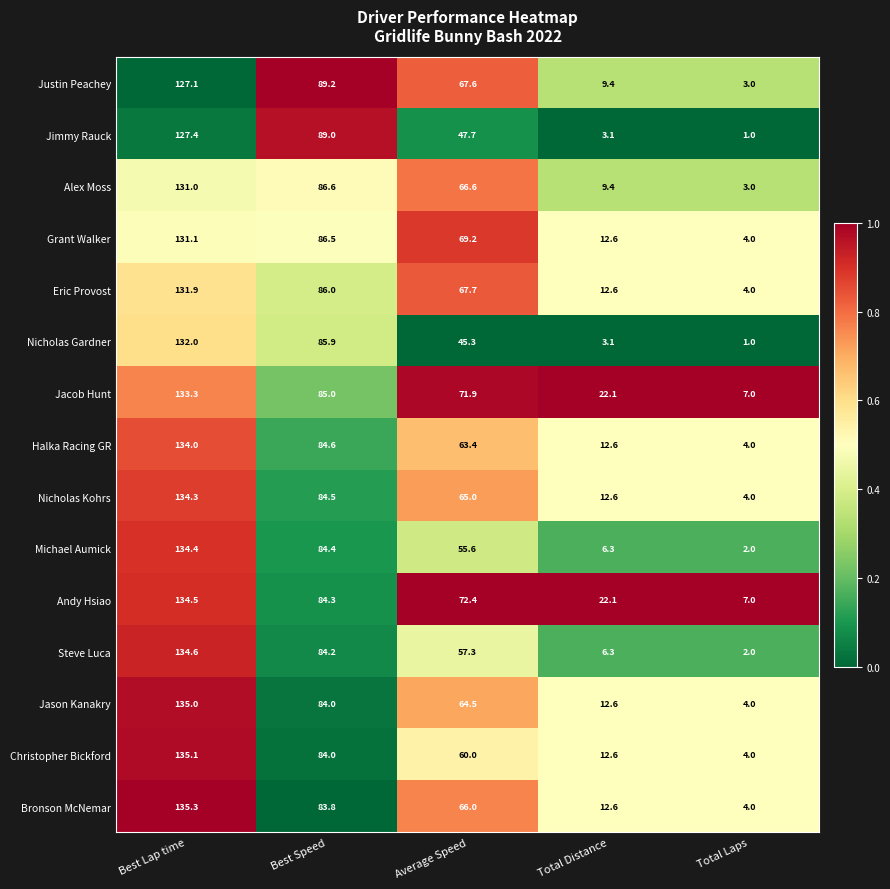

What value does the Grant Walker series have at Best Lap time?

131.1